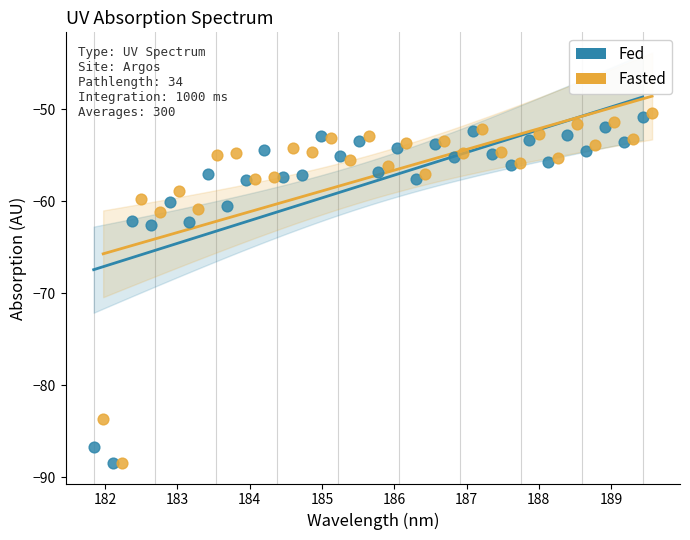

Which series has the widest spread of Y values?

Fasted